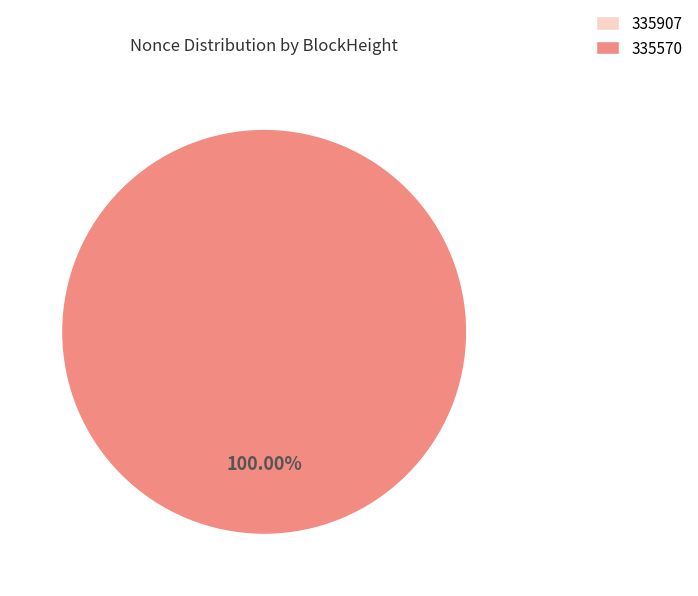

Which category has the biggest portion of the pie?

335570